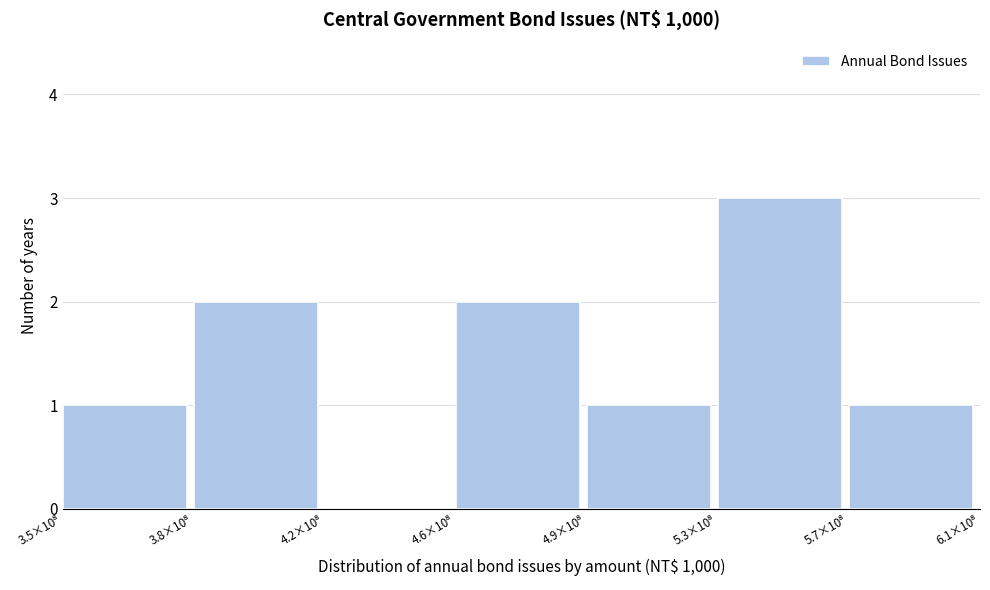

What is the sum of all values?

10